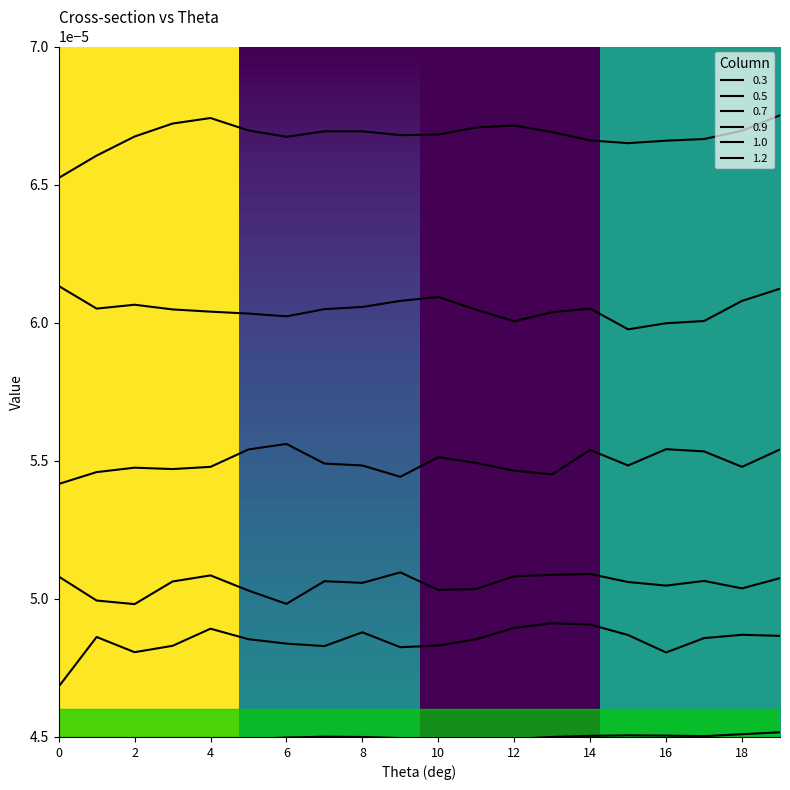

Which series has the largest total across all categories?

0.3